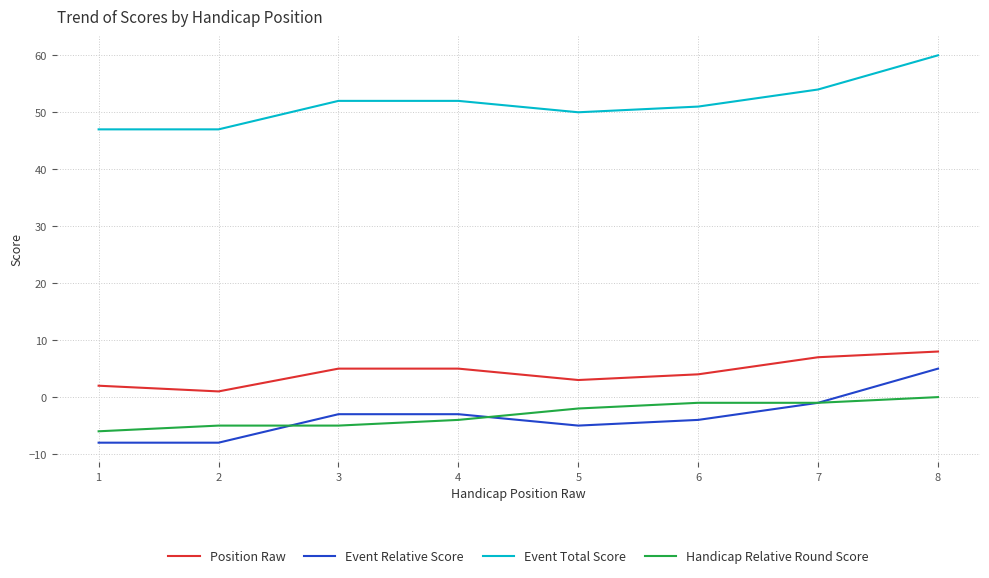

At which category is the sum across all series the highest?

8